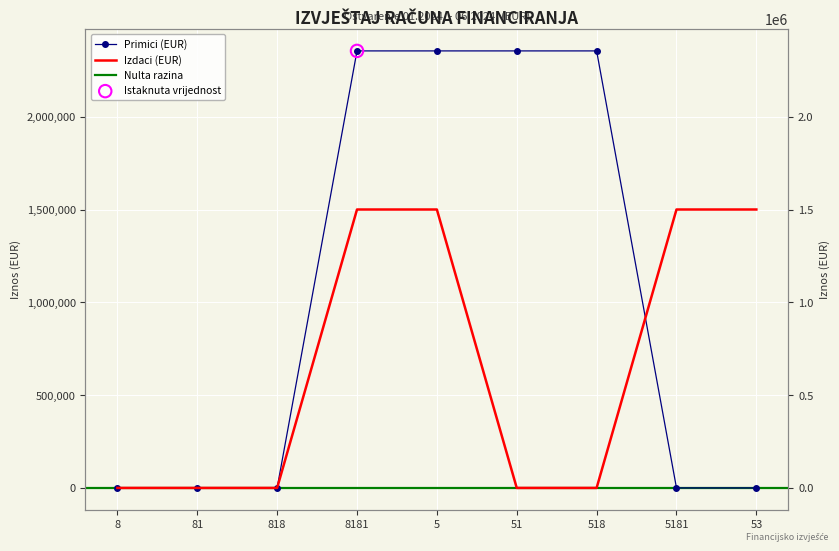

Which series reaches the maximum Y coordinate?

Primici (EUR)